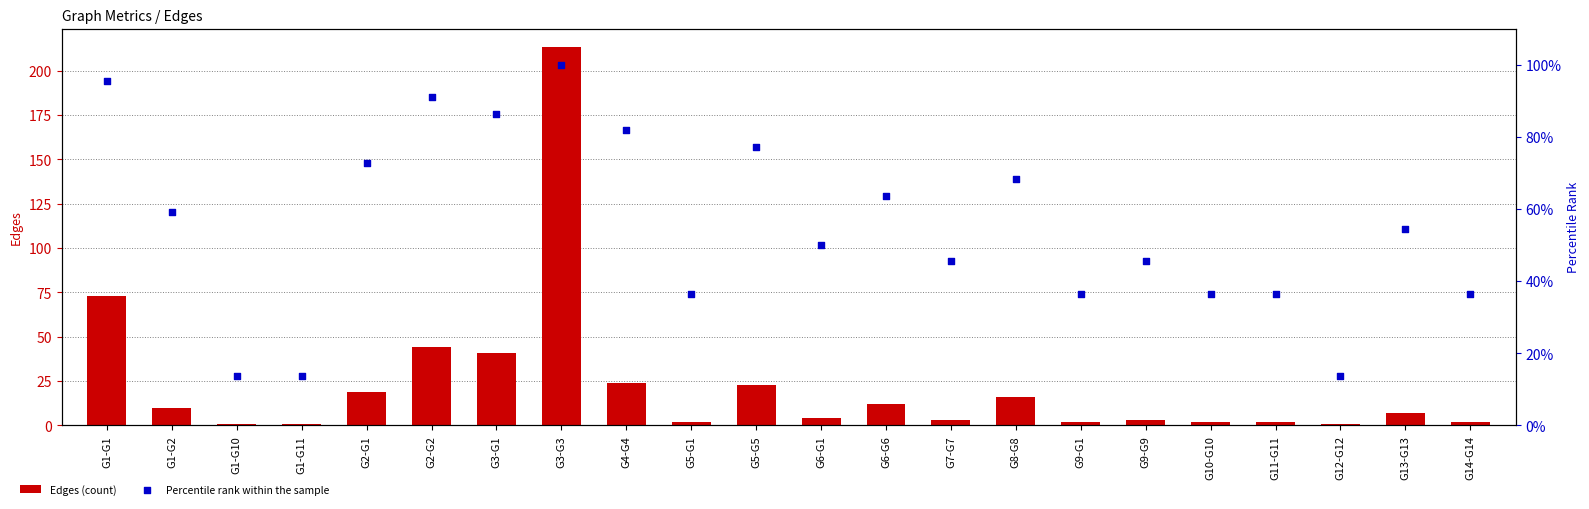

Which series contains the lowest Y value?

Edges (count)